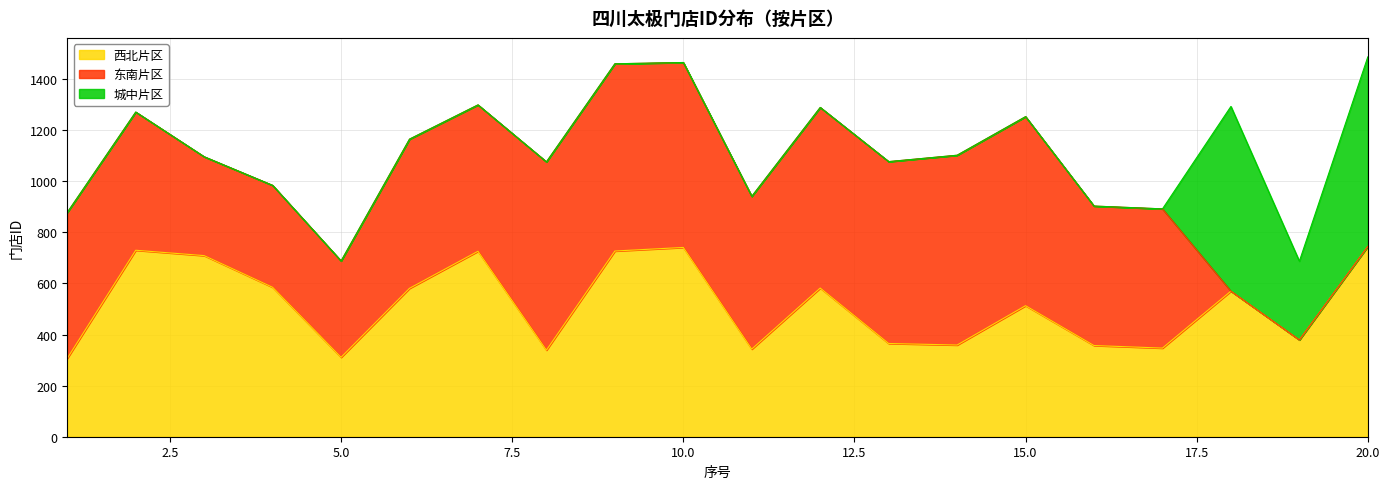

What is the difference between the maximum and minimum values in the 东南片区 series?

743